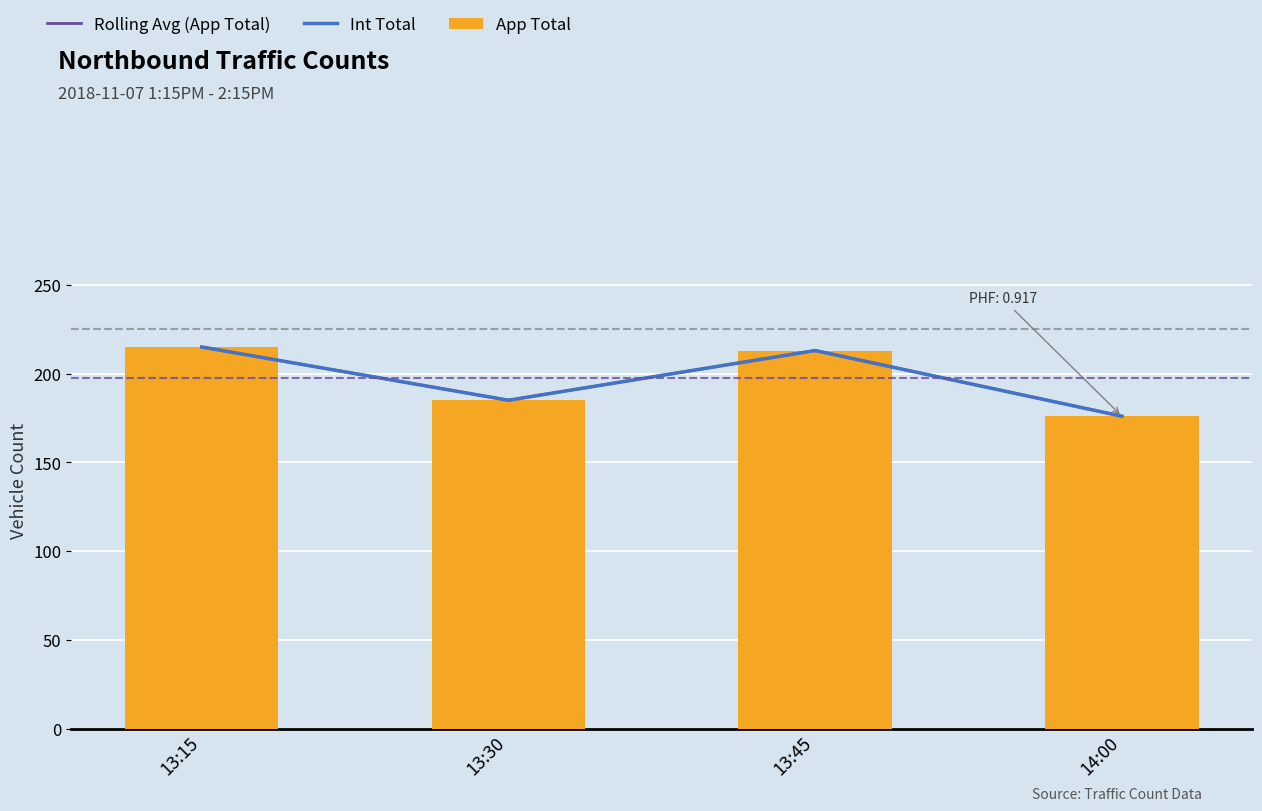

At which label does App Total reach its peak?

13:15